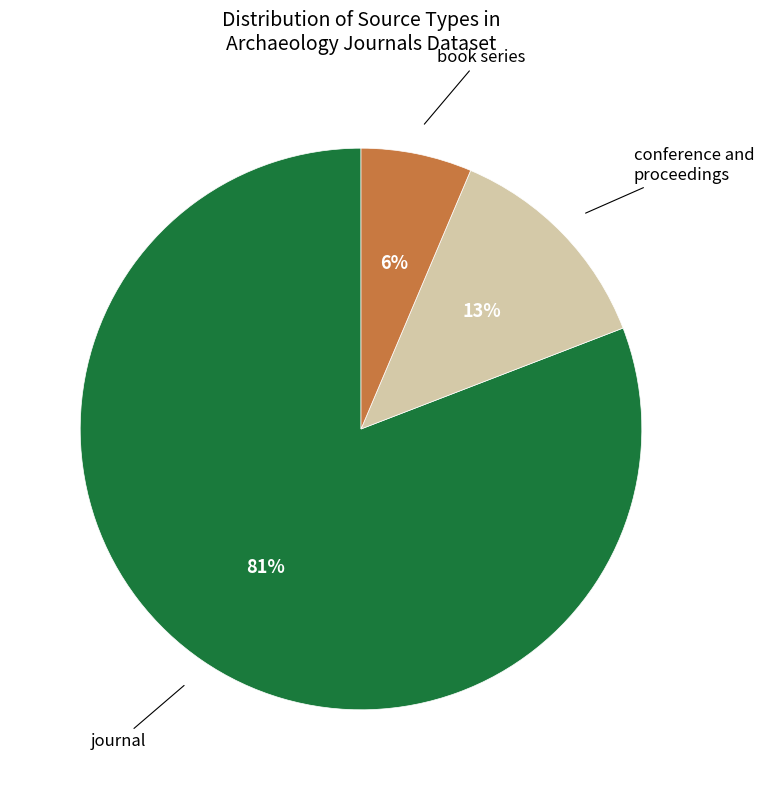

Is there any slice that represents more than half of the pie?

Yes